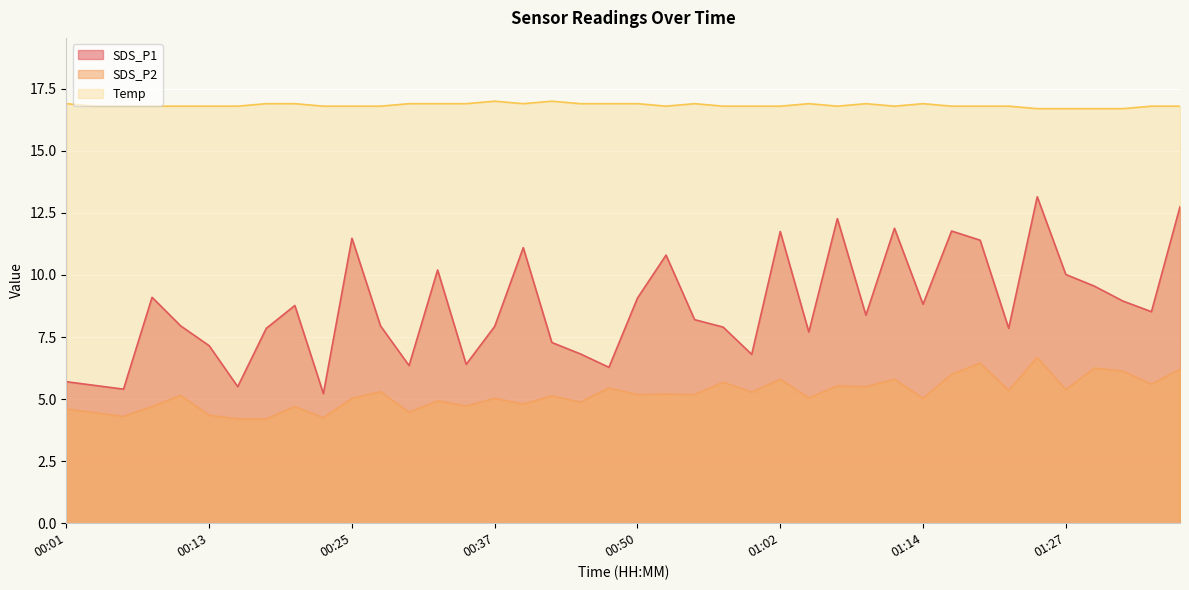

What is the value of the Temp point at the 36th from the left?

16.7